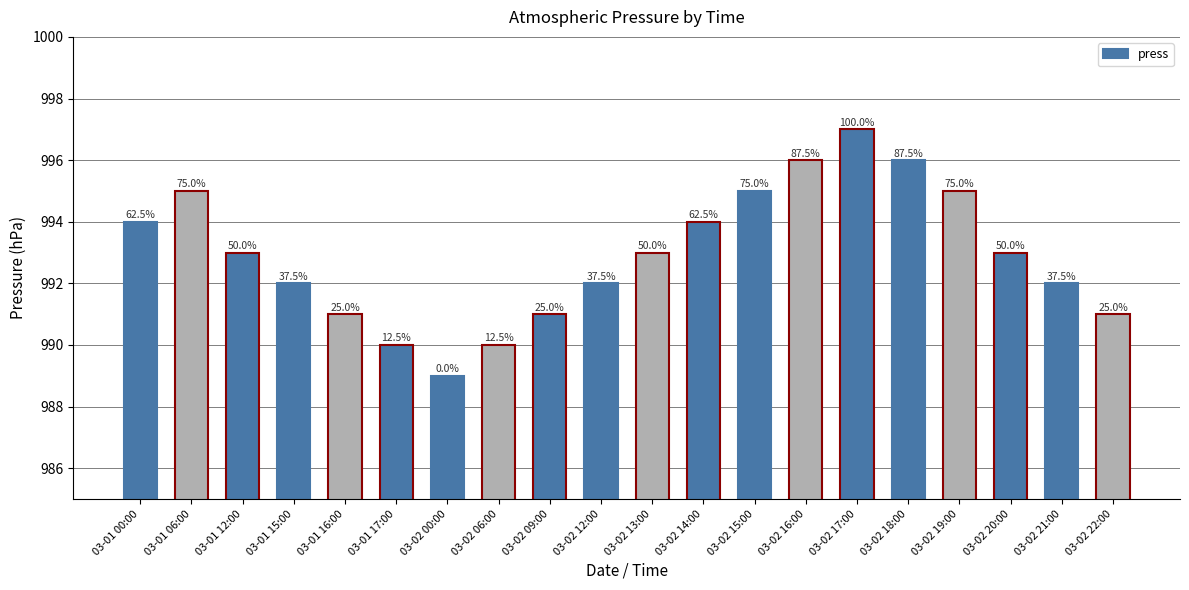

Does the chart contain stacked bars?

No